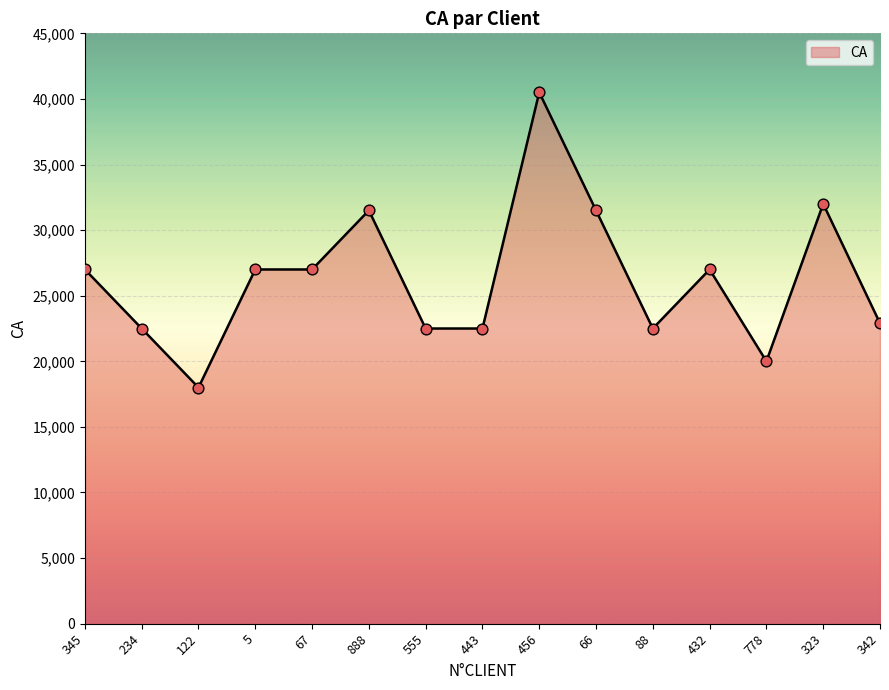

What is the change in value from 778 to 323?

+12000